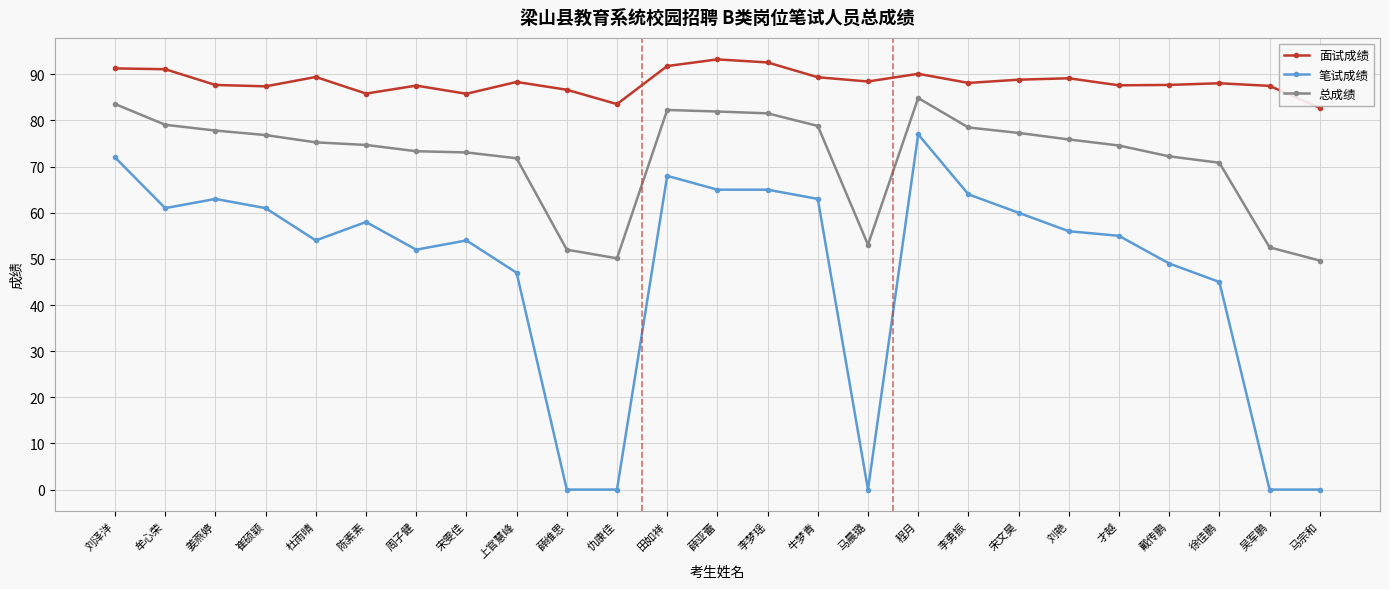

True or false: 笔试成绩 and 面试成绩 intersect in this chart.

False